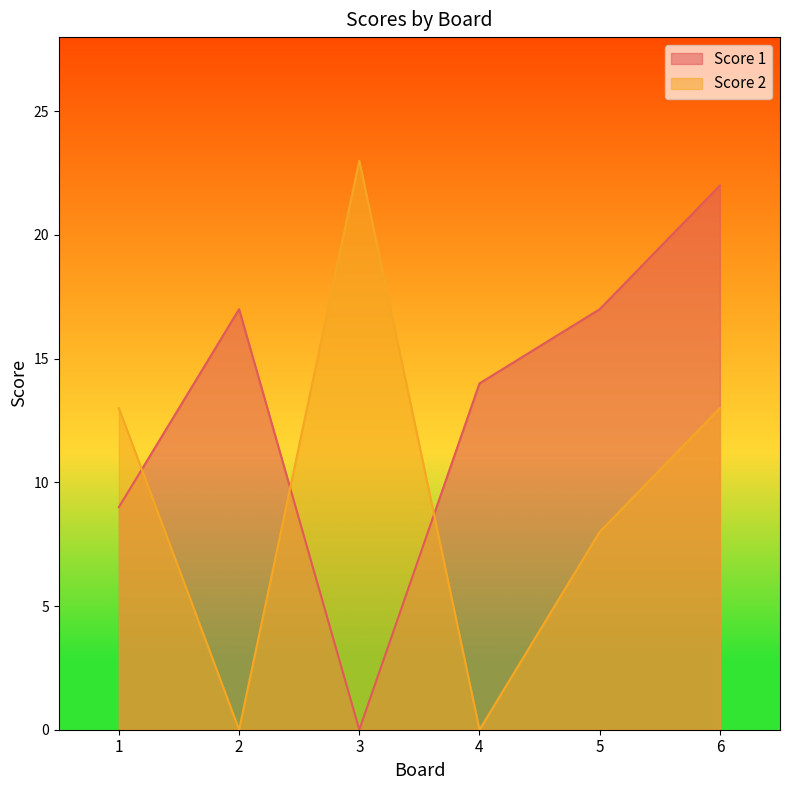

Which has a higher value, 4 or 1?

4